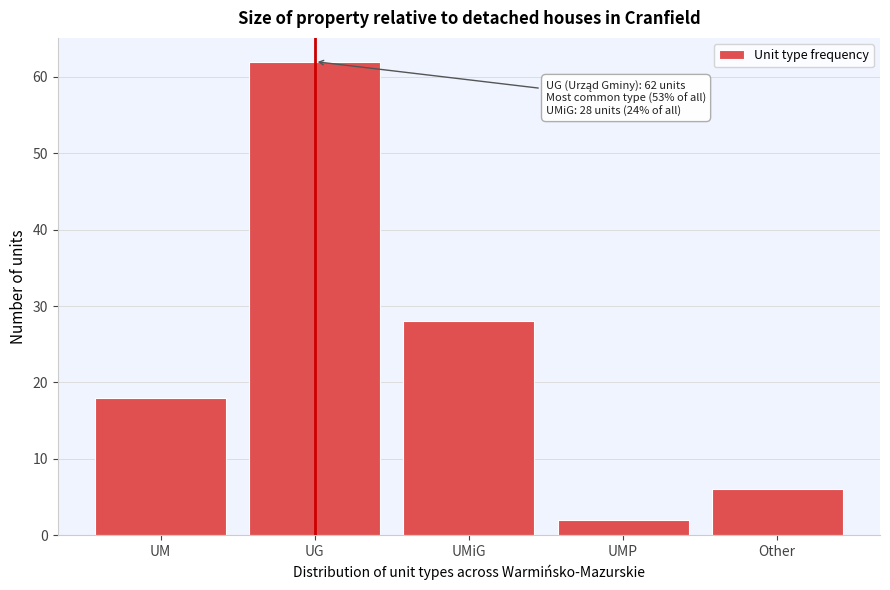

Reading left to right, extract all data points from this chart.

UM=18	UG=62	UMiG=28	UMP=2	Other=6